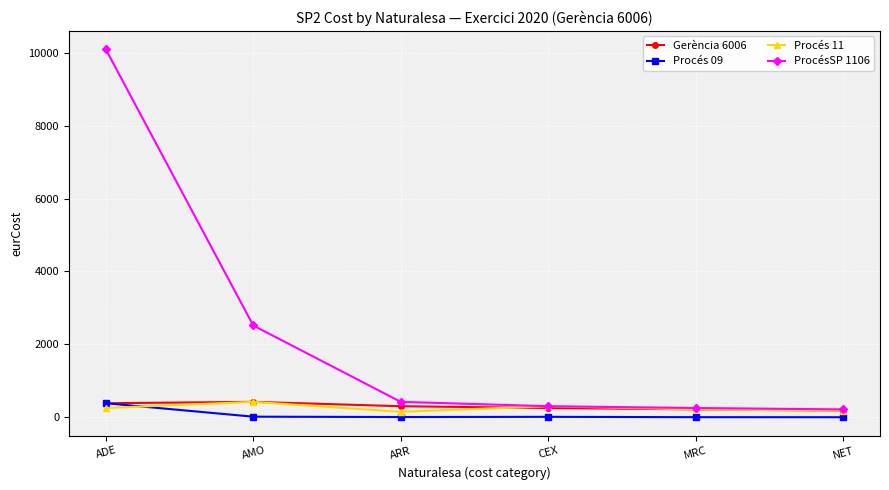

Between AMO and MRC, which series saw the biggest shift?

ProcésSP 1106